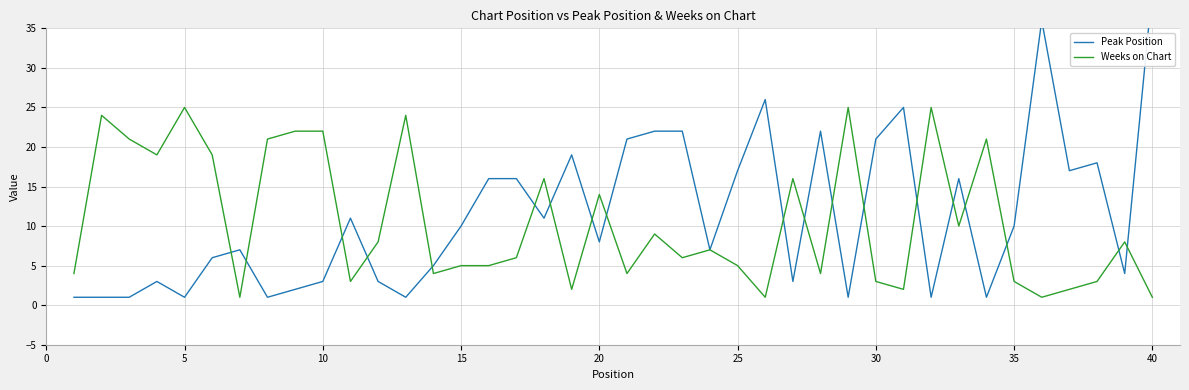

True or false: Peak Position and Weeks on Chart cross at least once.

True